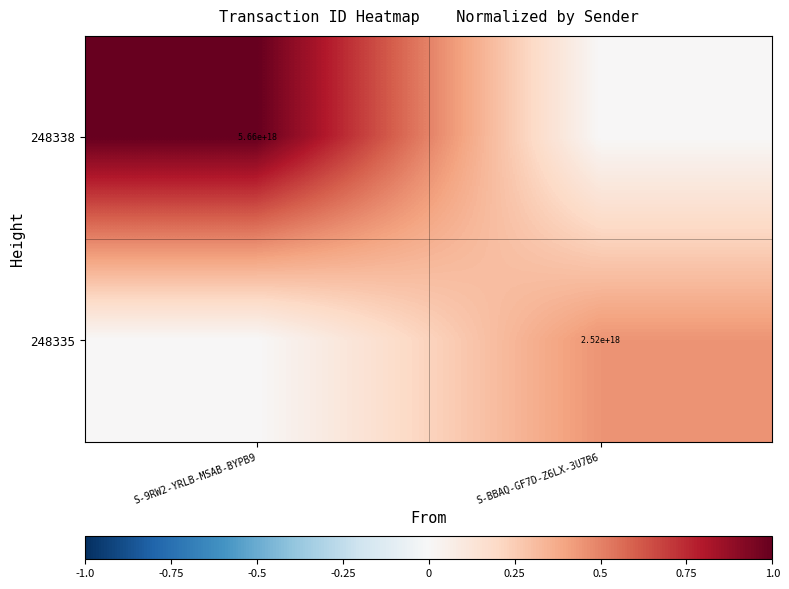

How many data points does each series have?

2